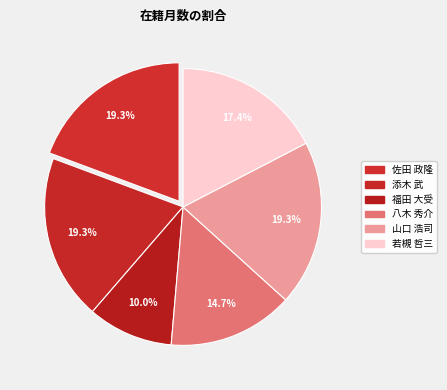

The 若槻 哲三 slice represents 9% of the pie. True or false?

False